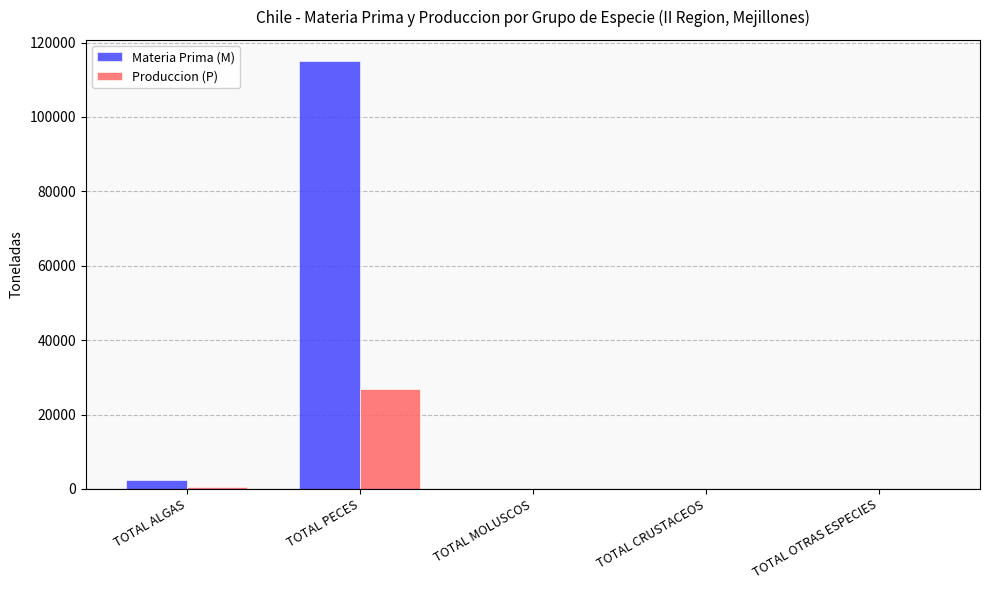

Is the value of Materia Prima (M) at TOTAL OTRAS ESPECIES greater than the value of Produccion (P) at TOTAL PECES?

No